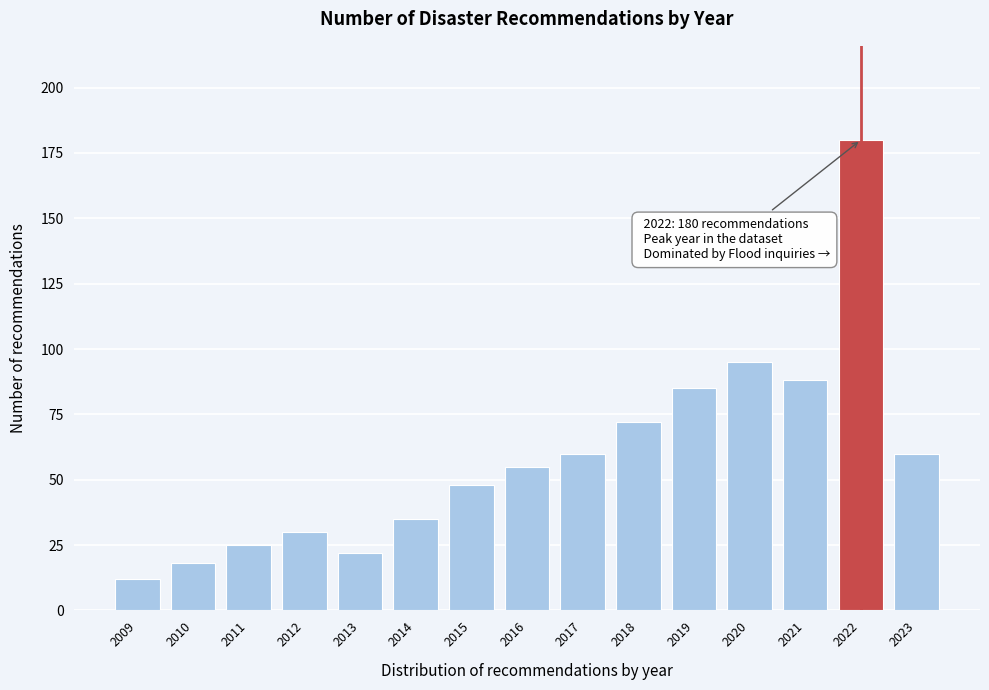

Reading left to right, list all the values displayed in this chart.

2009=12	2010=18	2011=25	2012=30	2013=22	2014=35	2015=48	2016=55	2017=60	2018=72	2019=85	2020=95	2021=88	2022=180	2023=60